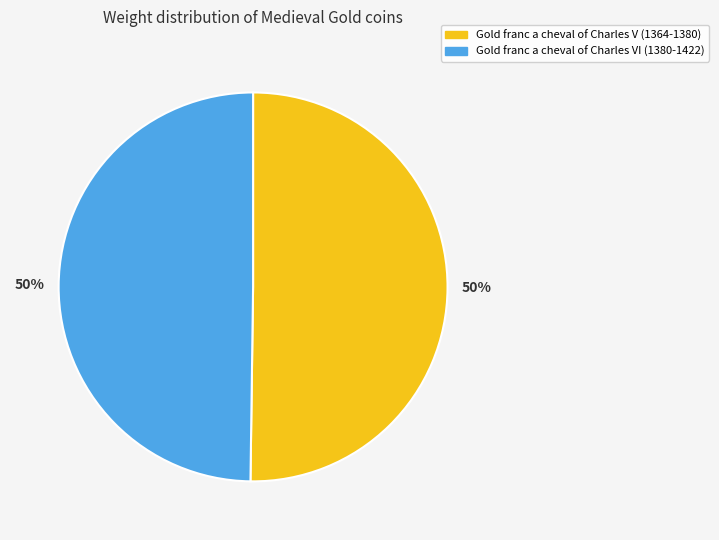

To the nearest percent, what portion does Gold franc a cheval of Charles V (1364-1380) represent?

50%